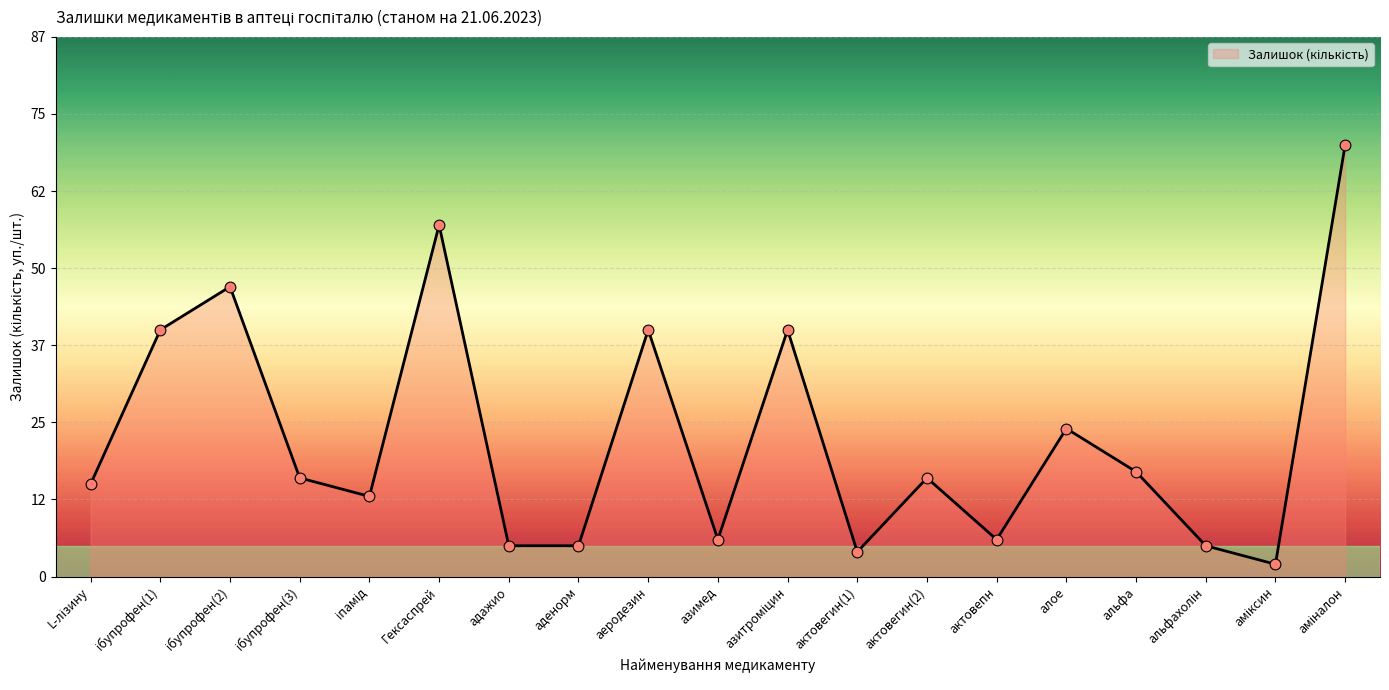

What is the change in value from алое to альфа?

-7